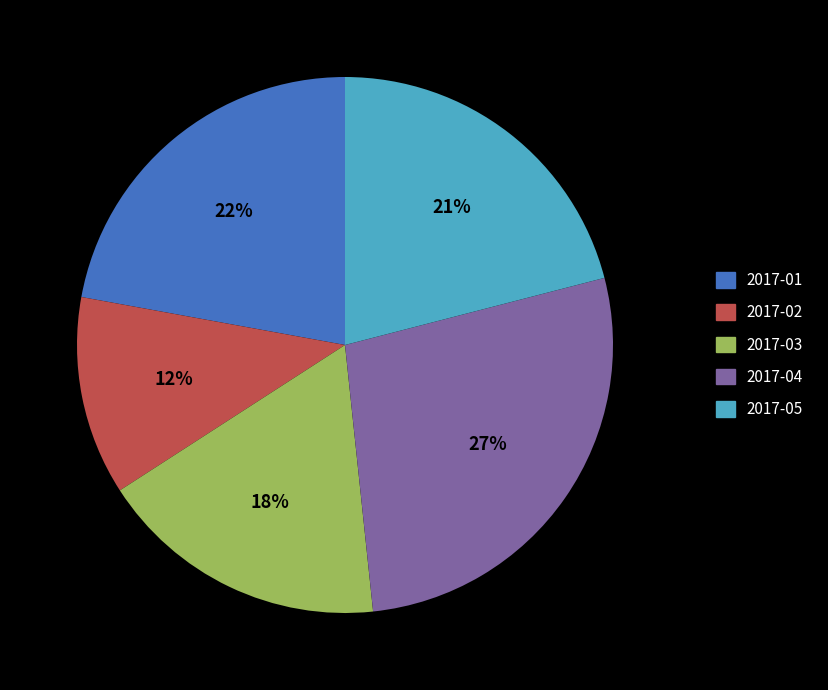

What is the largest slice in the pie chart?

2017-04